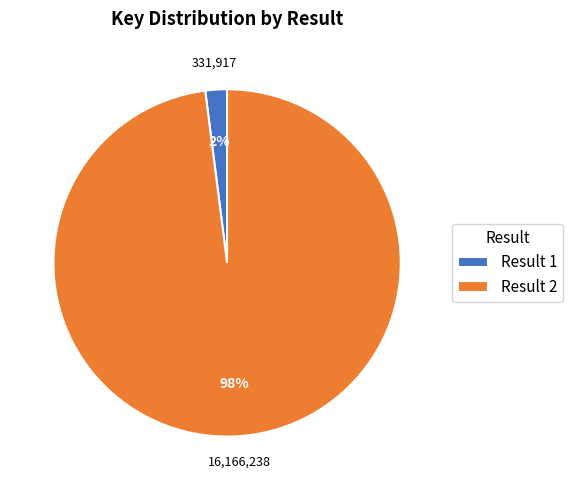

To the nearest percent, what percentage of the pie is Result 2?

98%